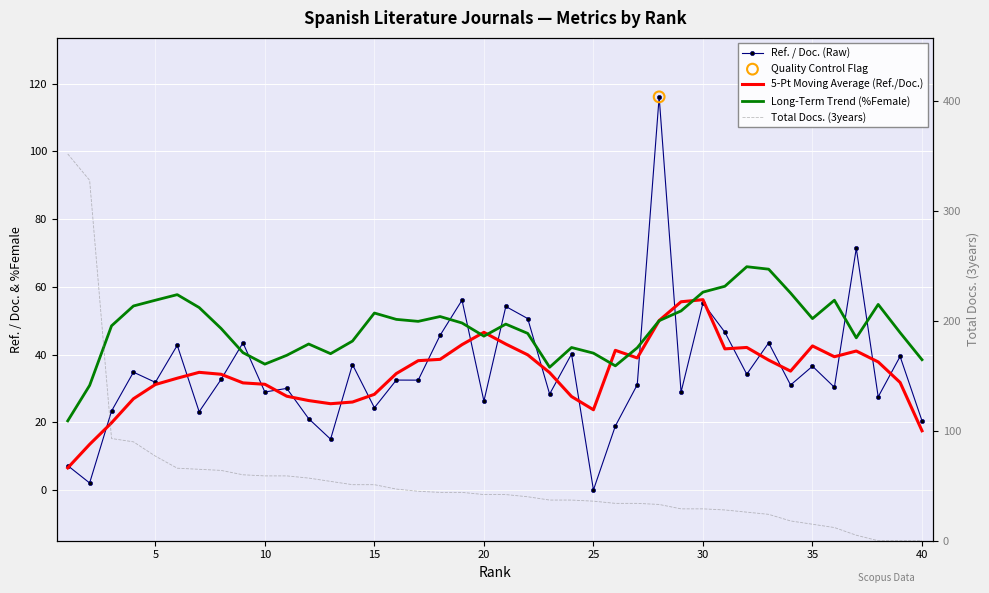

Which series contains the lowest Y value?

Ref. / Doc. (Raw)